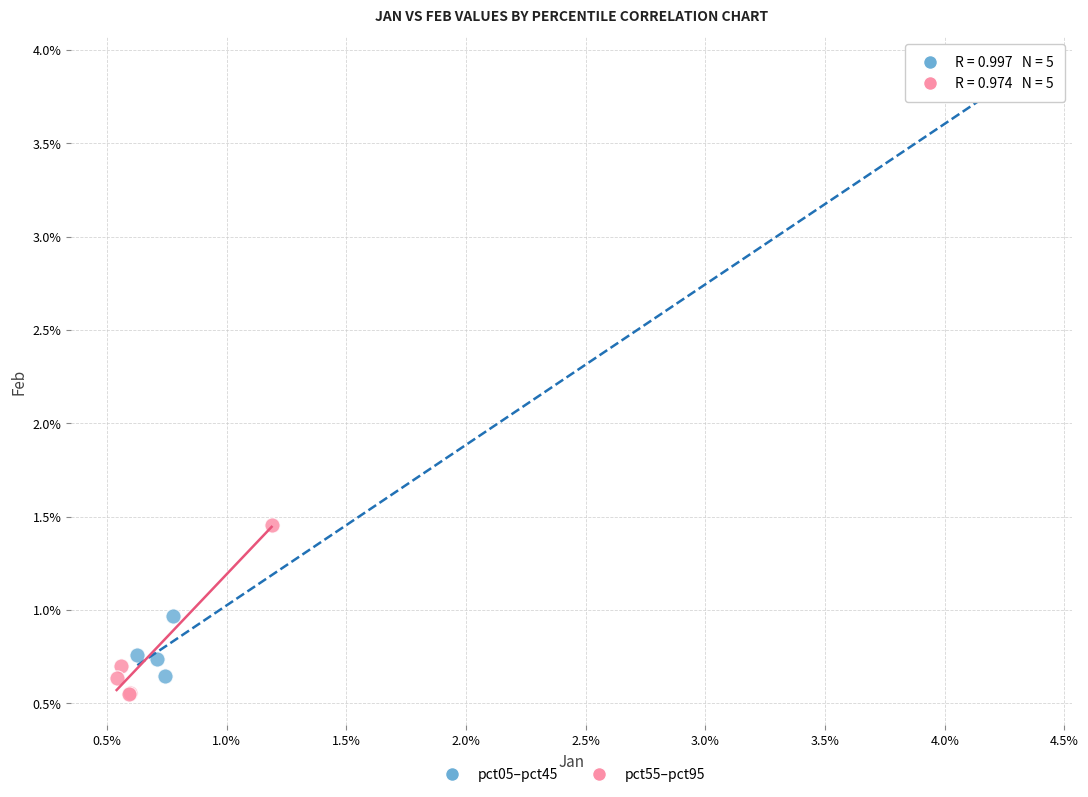

Which series reaches the minimum Y coordinate?

pct55–pct95